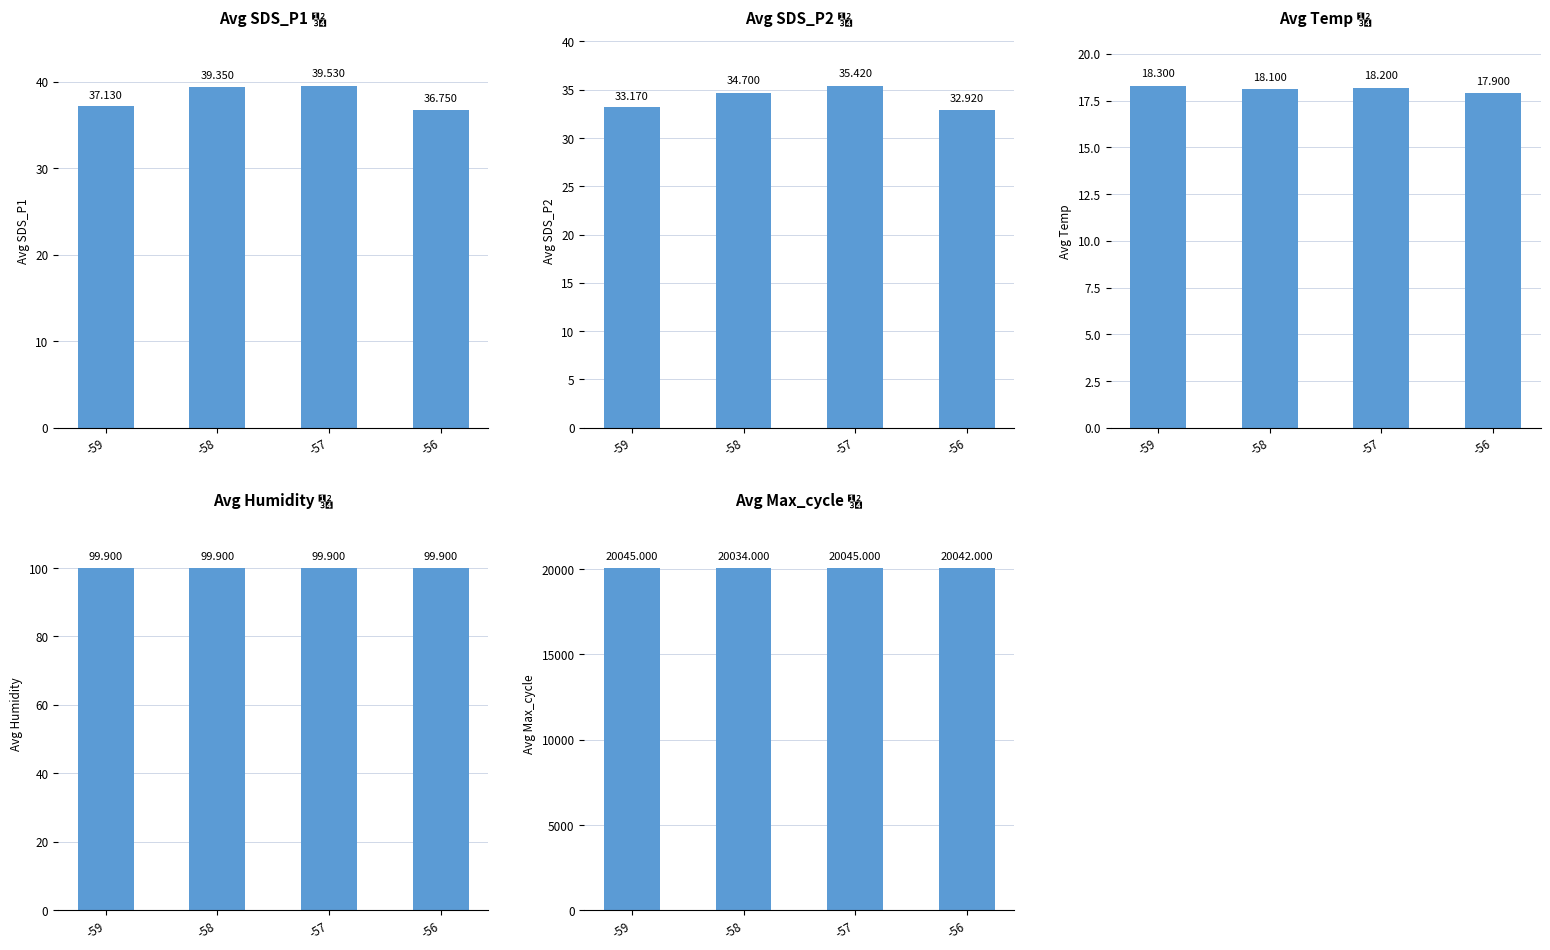

Where is Avg SDS_P2 🔢 nearest to the value 34?

-58